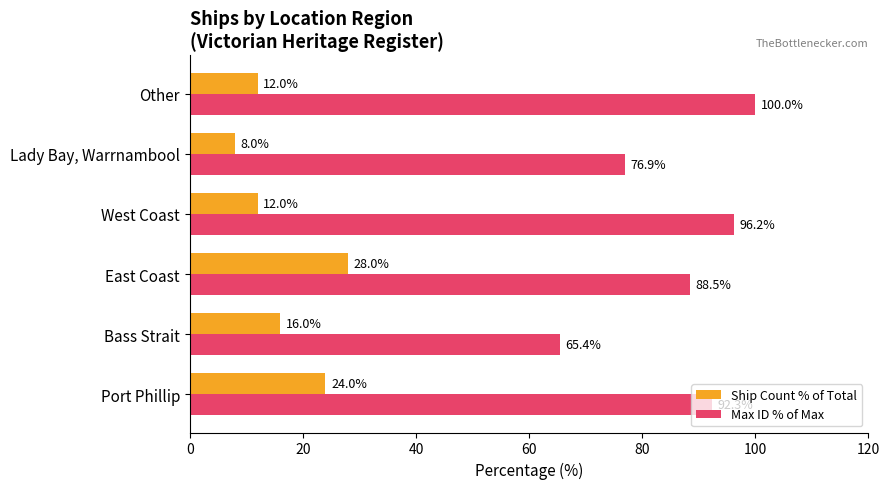

What are all the series names shown in the legend?

Ship Count % of Total, Max ID % of Max